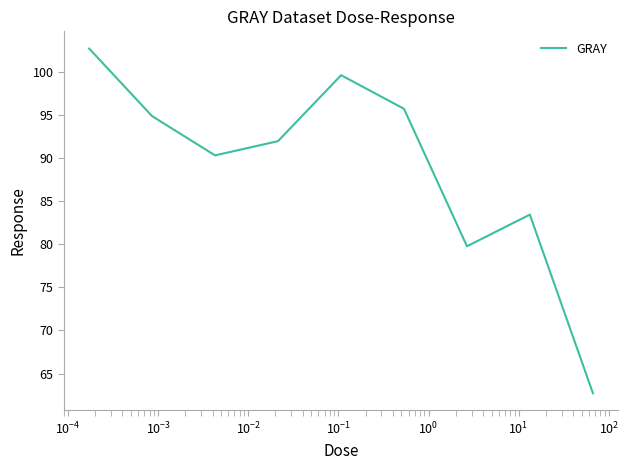

What is the maximum value shown in the chart?

102.7